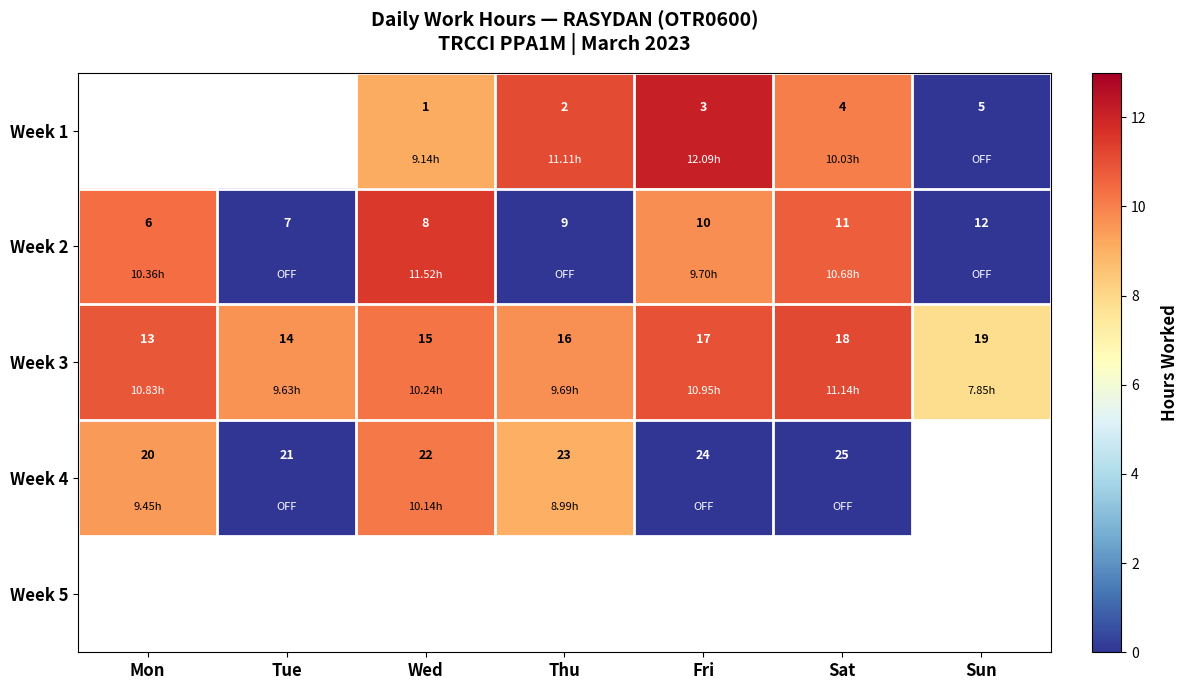

Is the value of Week 3 at Sat greater than the value of Week 4 at Tue?

No